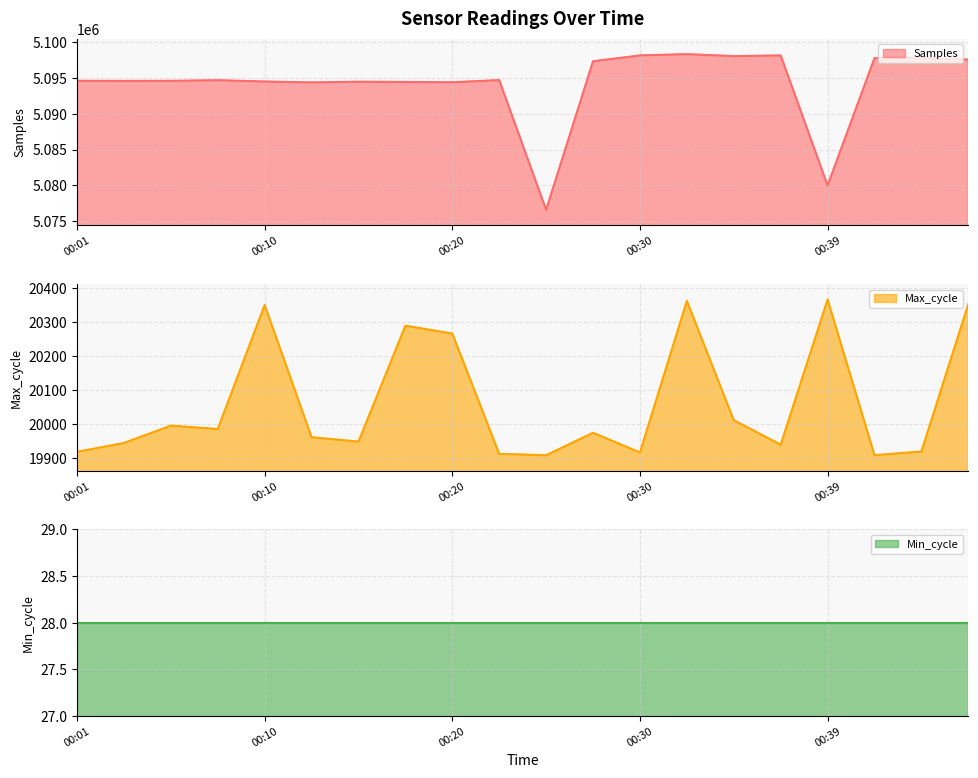

At 00:01, list the series in order from largest to smallest.

Samples, Max_cycle